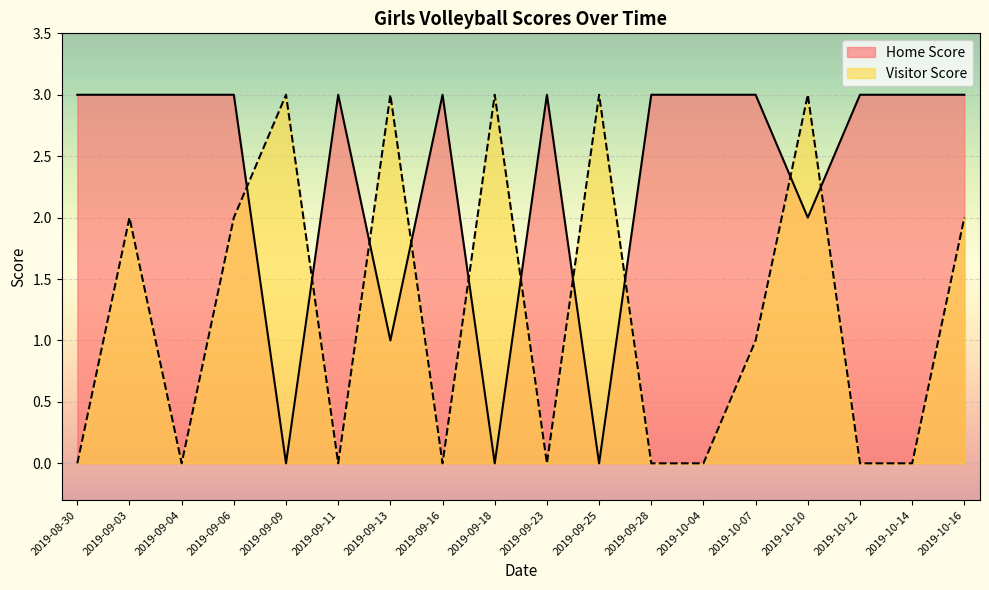

Between 2019-09-03 and 2019-09-09, which series saw the biggest shift?

Home Score